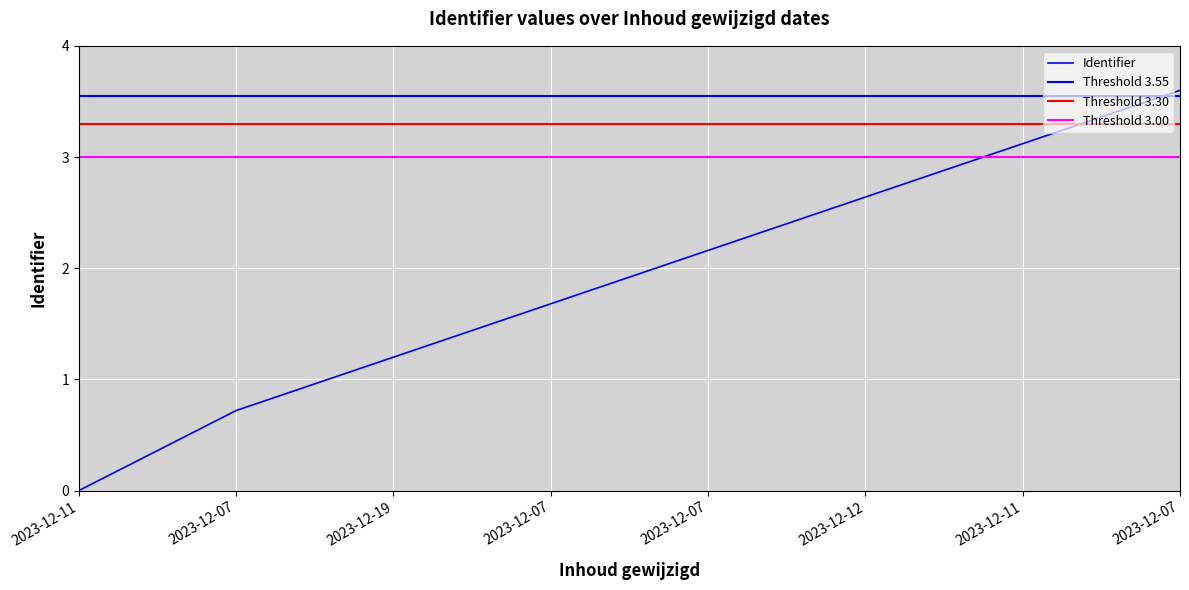

What is the change in value from 2023-12-11 to 2023-12-07?

+0.7